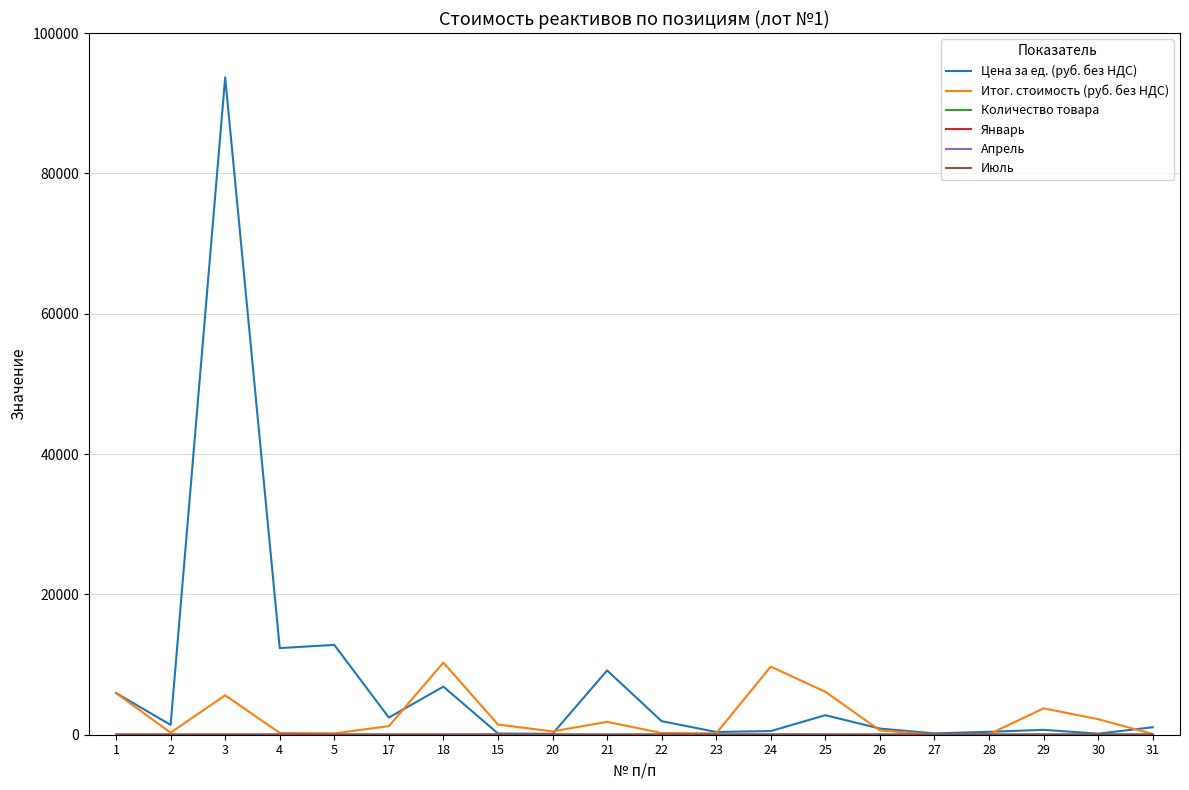

Which series has the widest spread of values?

Цена за ед. (руб. без НДС)